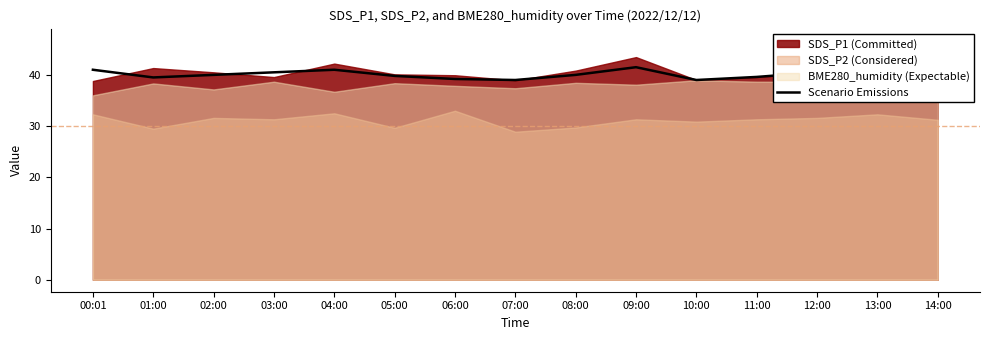

Does the chart display data point markers on the line(s)?

No